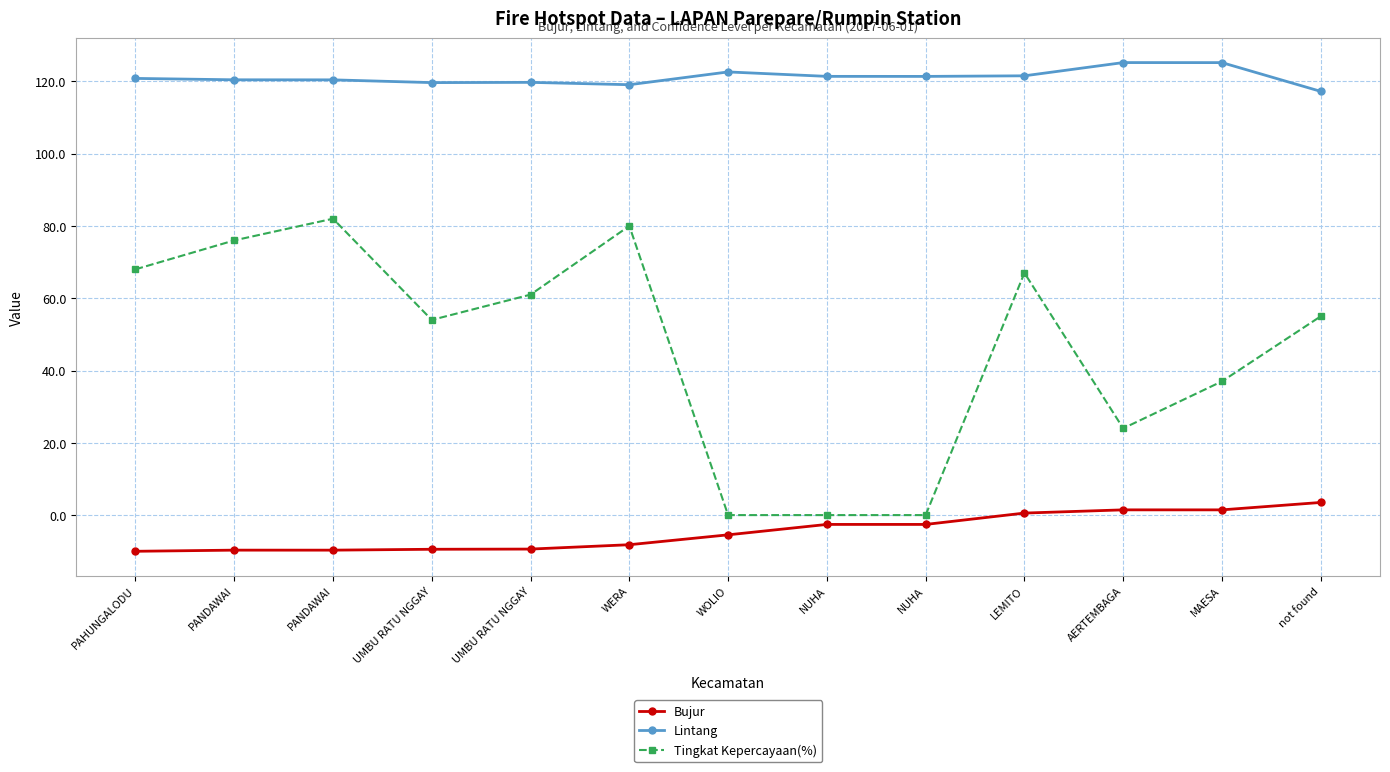

What is the difference between the maximum and minimum values in the Bujur series?

13.5